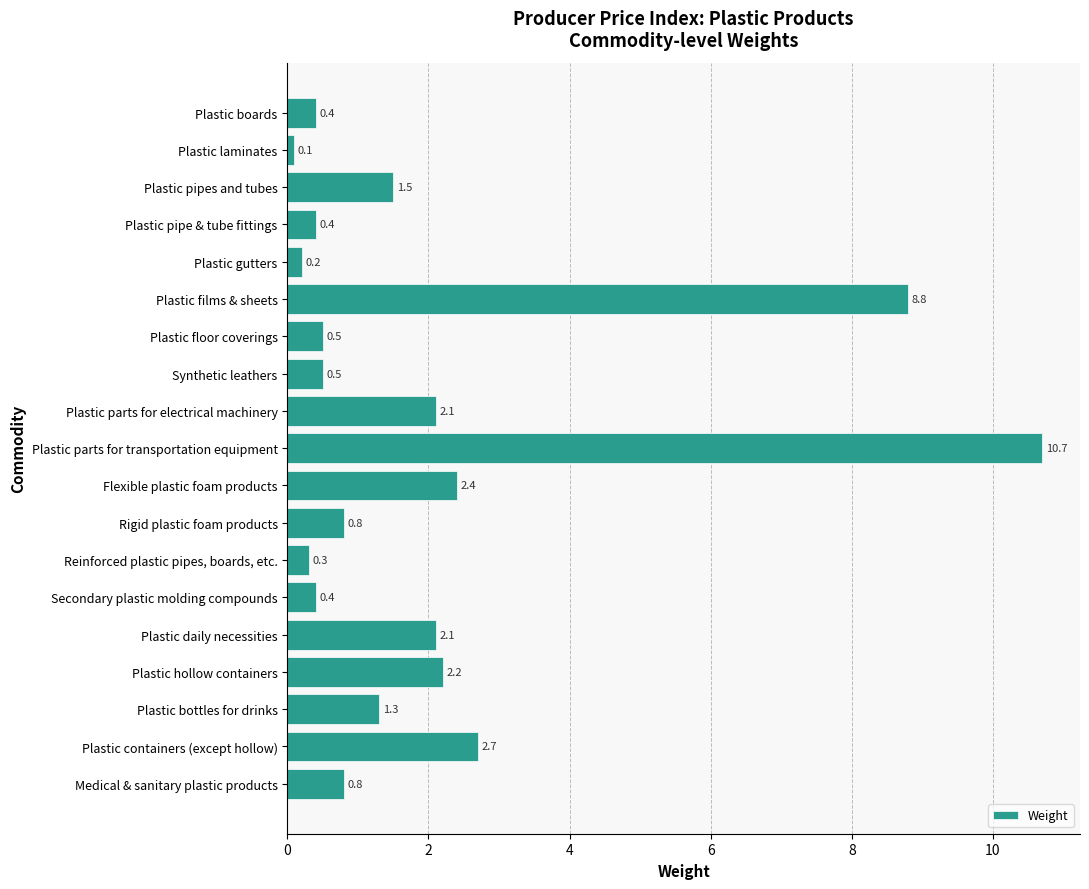

What is the greatest value displayed?

10.7